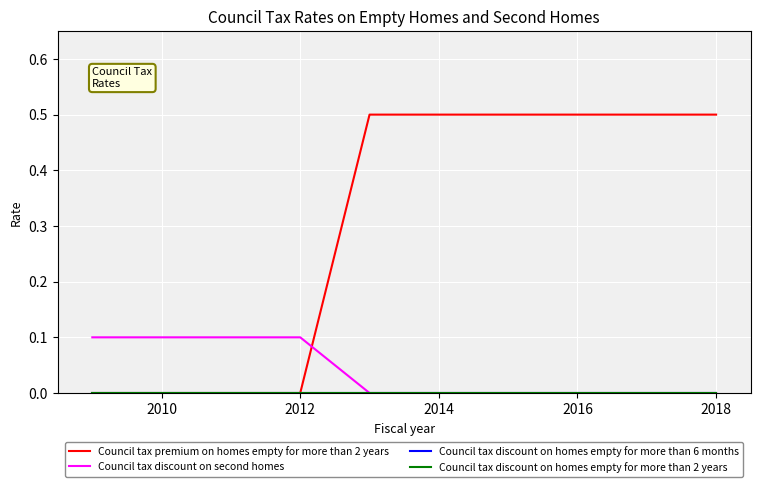

Does the chart have visible grid lines?

Yes